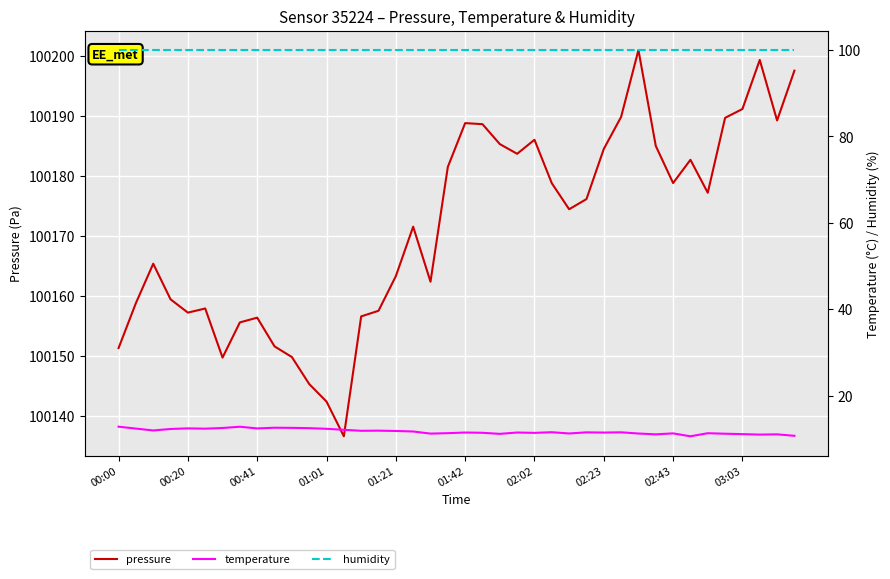

True or false: pressure has a value of 100157.2 at 00:20.

True